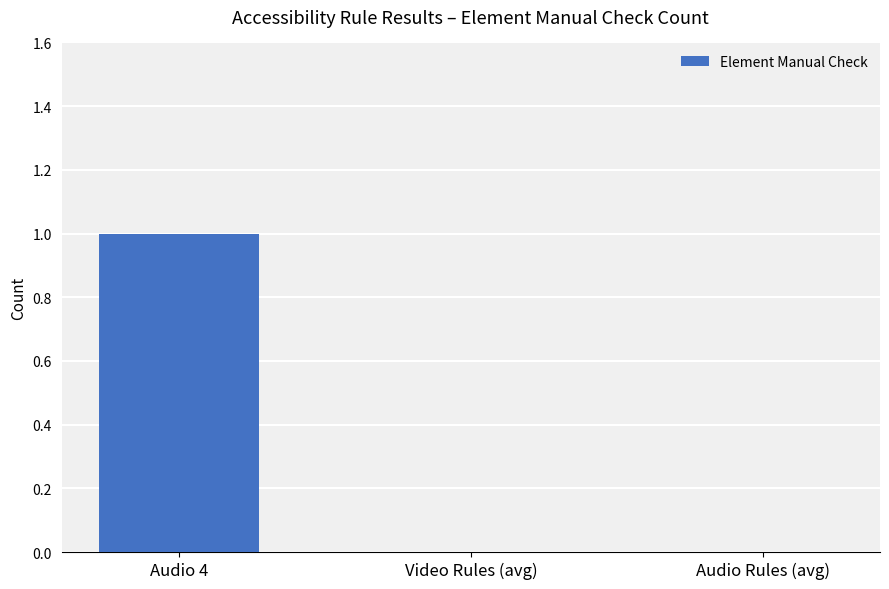

Is it true that the value at Audio 4 is 0?

False